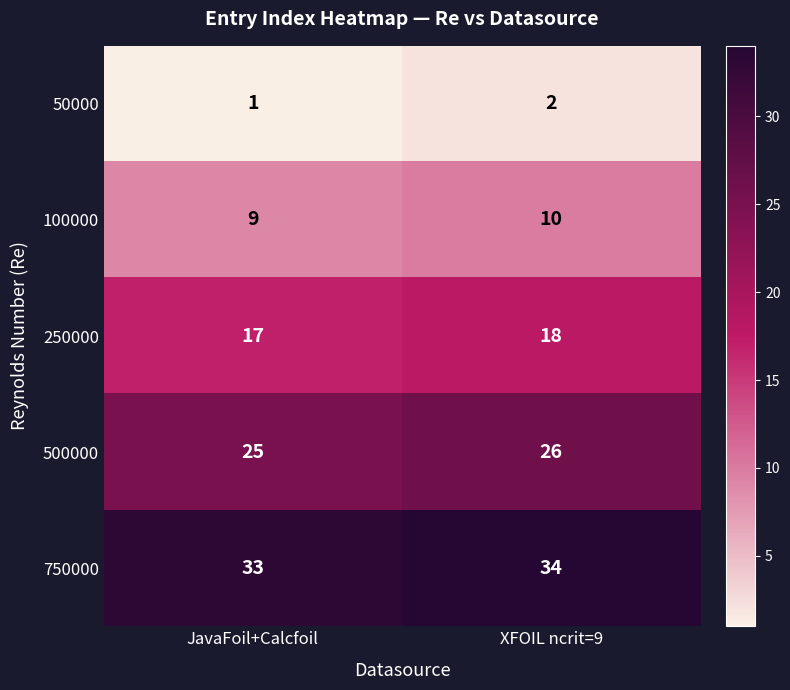

Which series has the largest total across all categories?

750000